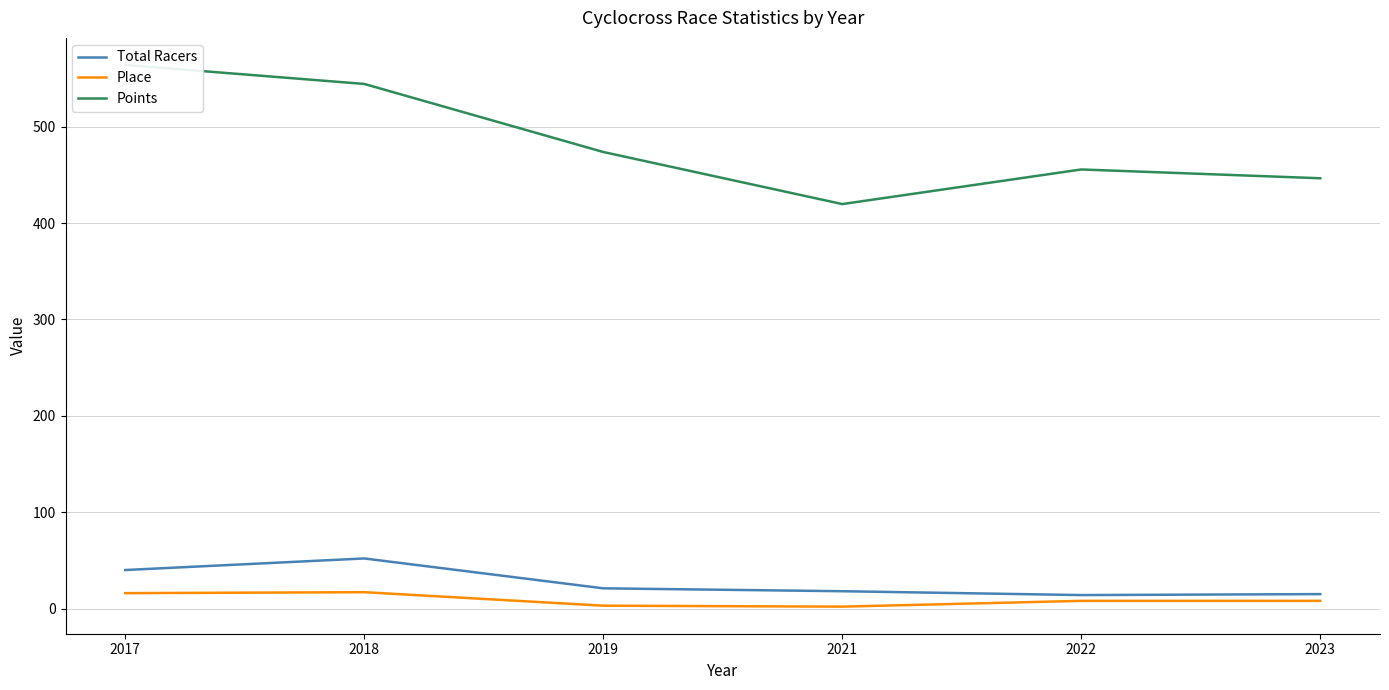

Which series has the largest total across all categories?

Points